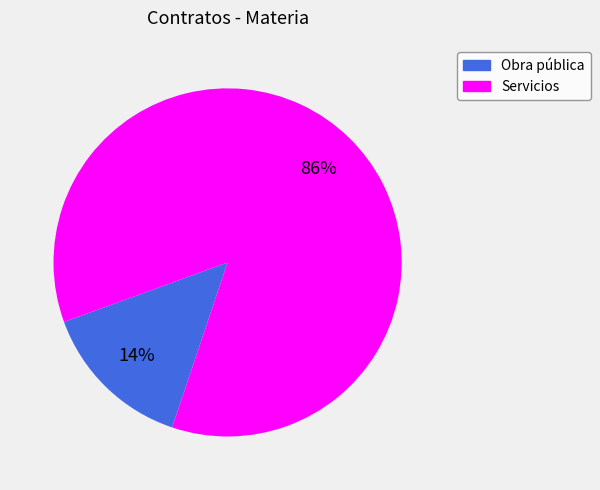

Is there a majority slice in this chart?

Yes